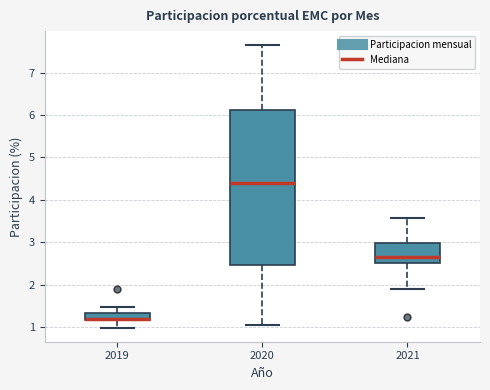

Reading left to right, transcribe this box plot: for each box, give where its median line is, the range the box spans, and where its two whiskers end, as read against the y-axis. The values are not printed on the chart, so give them approximately, as read against the axis.

2019: median 1.2, box 1.2 to 1.3, whiskers 1.0 to 1.5
2020: median 4.4, box 2.5 to 6.1, whiskers 1.0 to 7.6
2021: median 2.7, box 2.5 to 3.0, whiskers 1.9 to 3.6